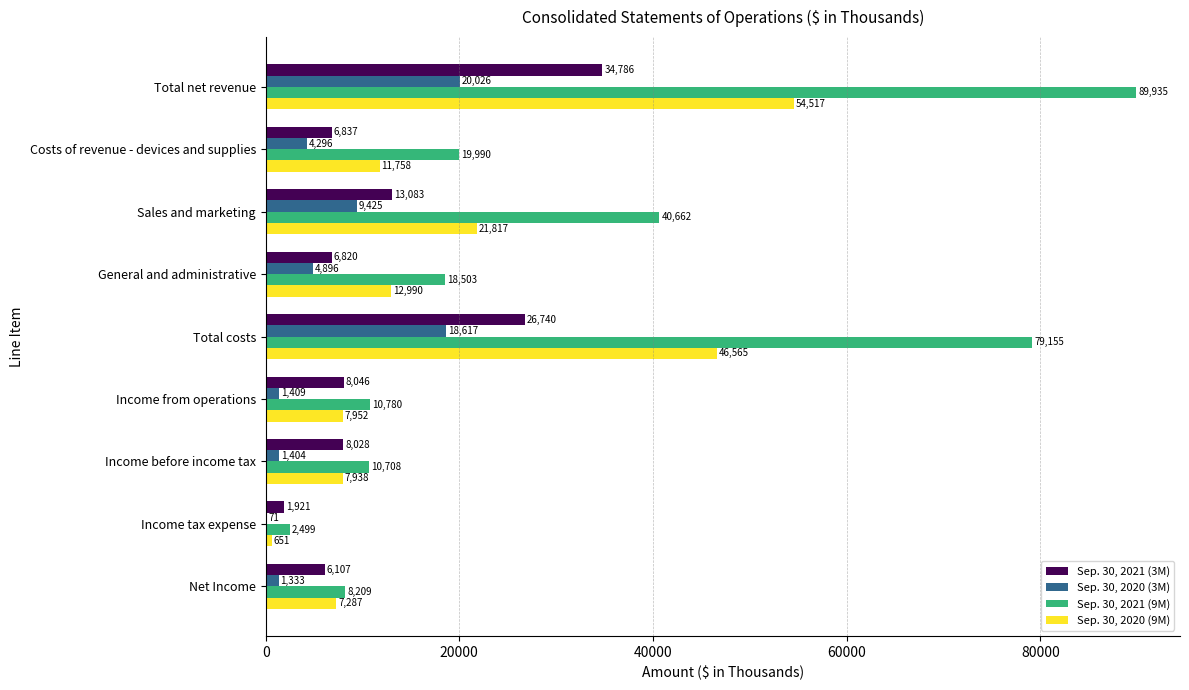

True or false: Sep. 30, 2020 (9M) has a value of 651 at Income tax expense.

True